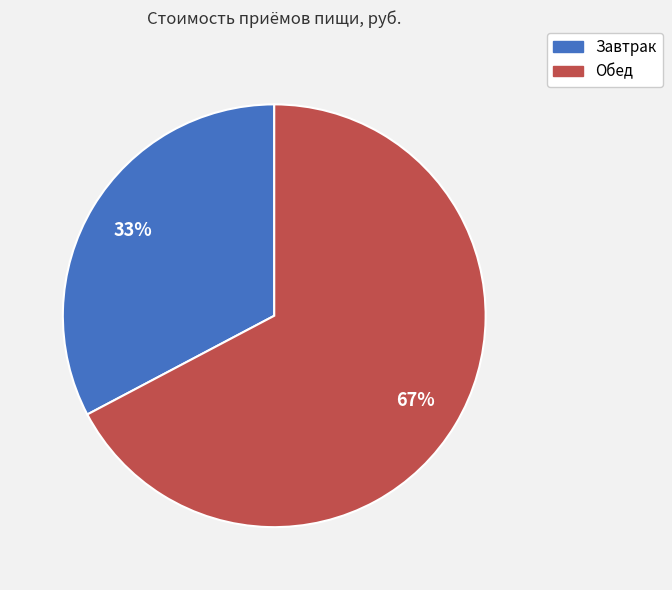

To the nearest percent, what percentage of the pie is Завтрак?

33%